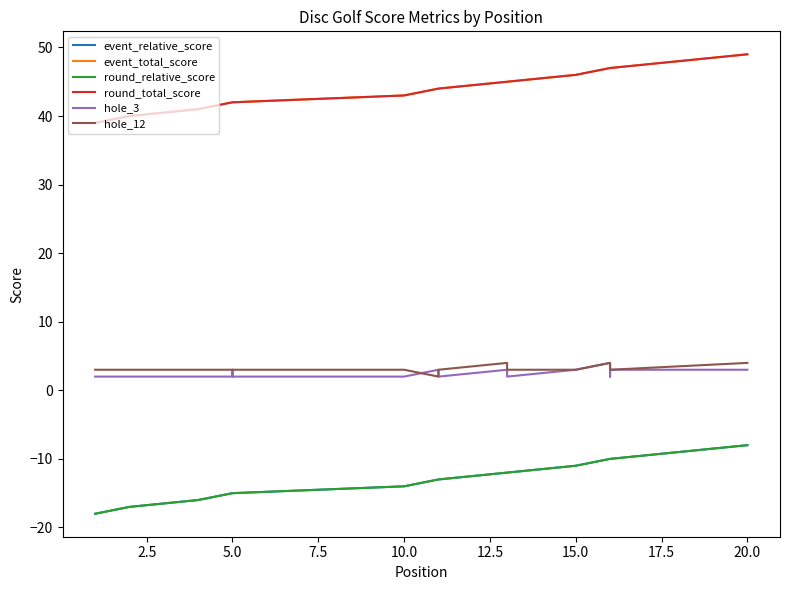

What is the spread (max minus min) of values at 7.5?

57